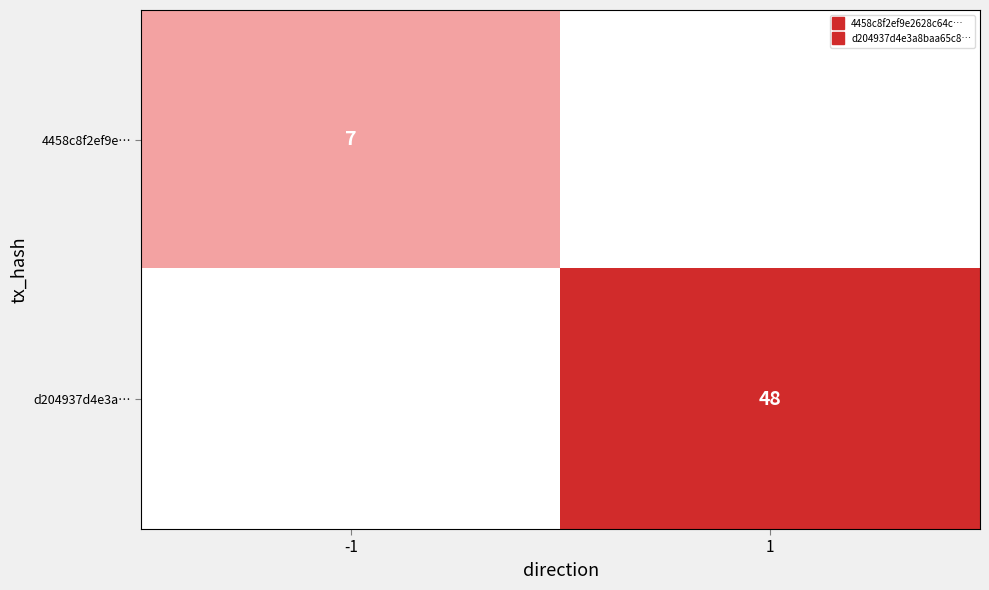

The 4458c8f2ef9e… series shows -2 at 1. True or false?

False